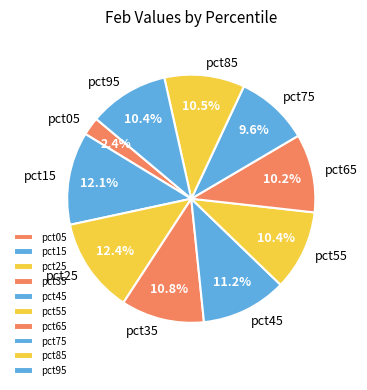

Which category has the smallest portion of the pie?

pct05